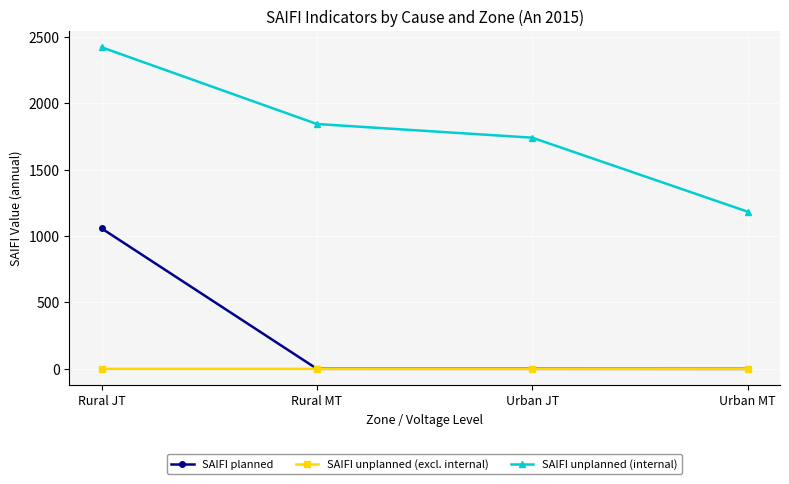

The value of SAIFI unplanned (internal) at Urban MT is 1184.0. True or false?

True